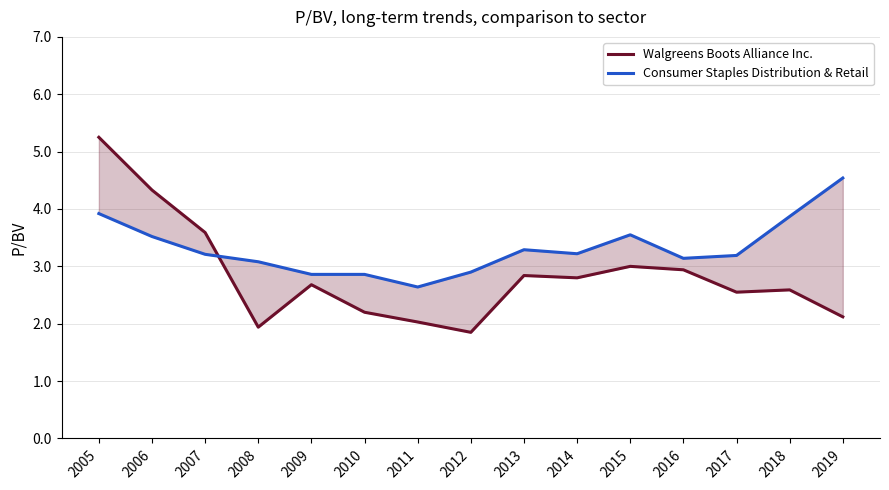

Between 2006 and 2011, which is larger?

2006